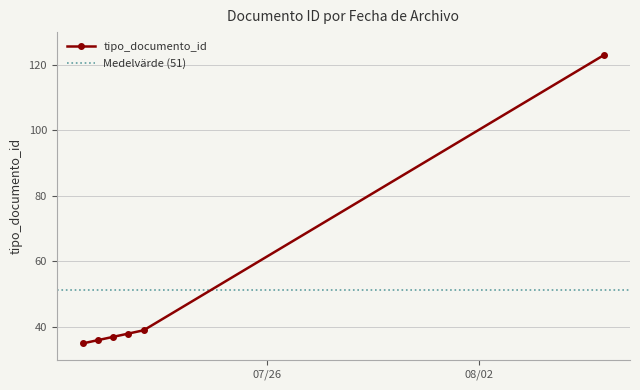

Which category has the lowest value across all series?

2022-07-19 10:51:56